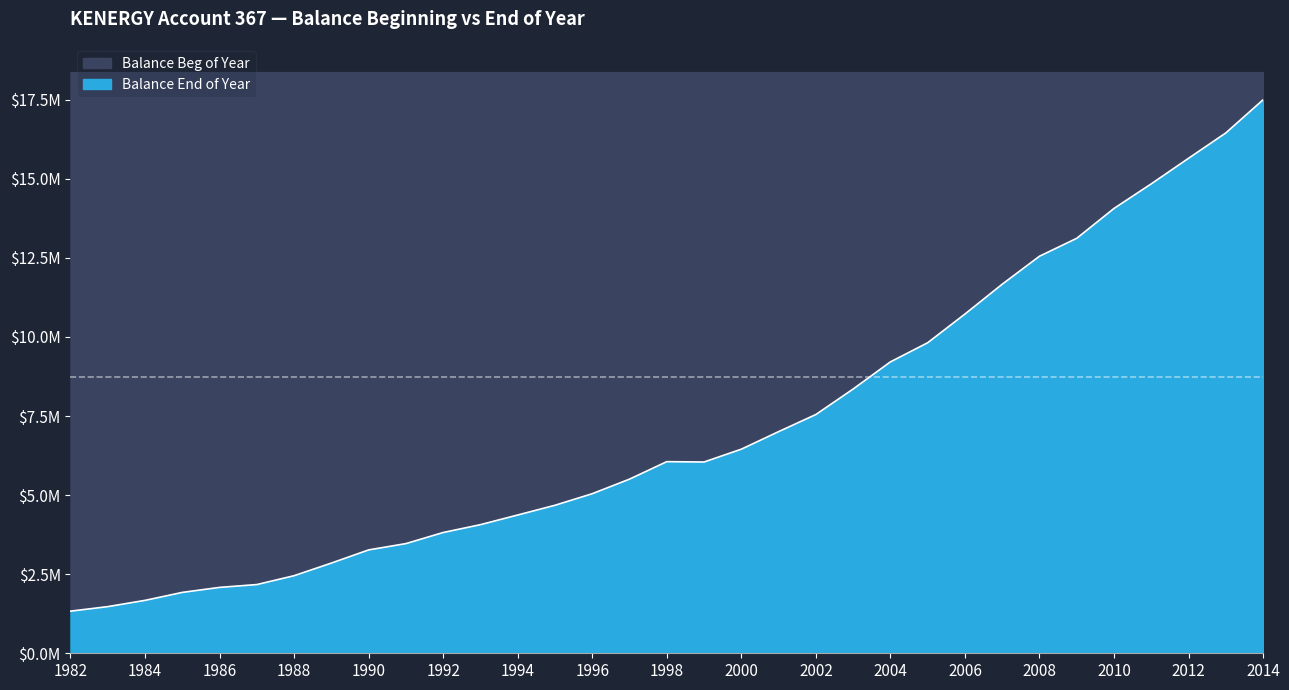

What is the value of the 18th point from the left?

6046174.5